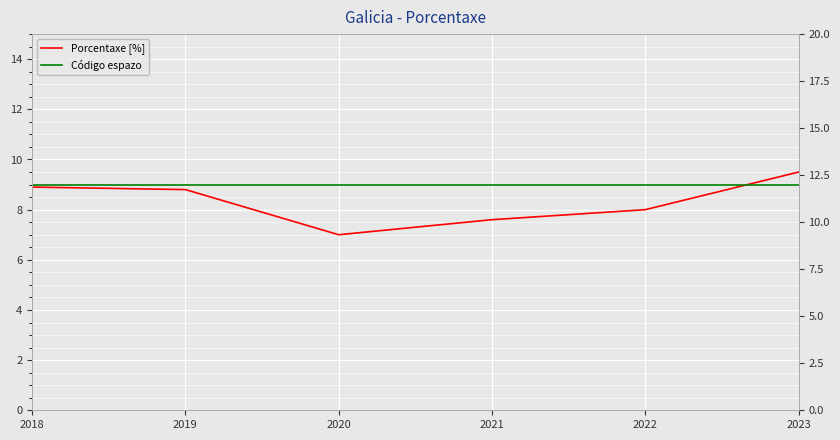

True or false: Código espazo and Porcentaxe [%] cross at least once.

False